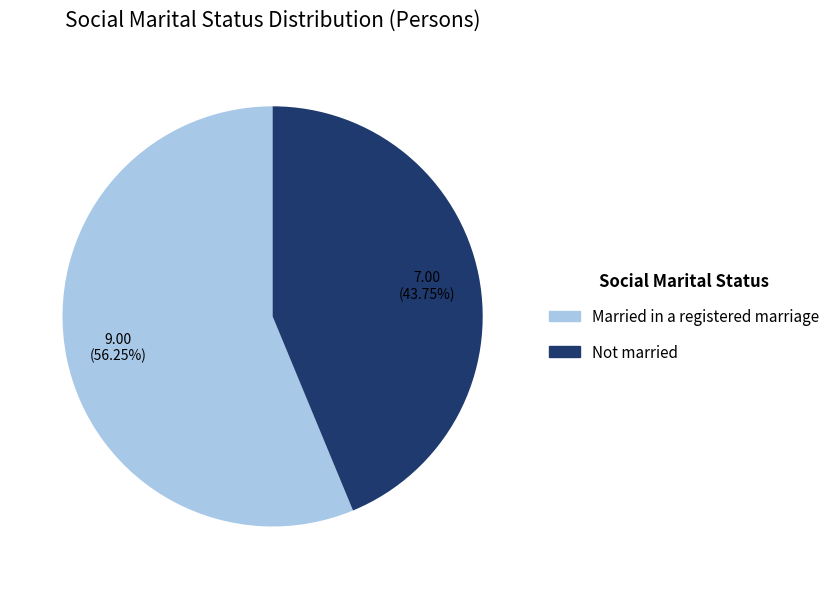

Does any single category account for the majority?

Yes